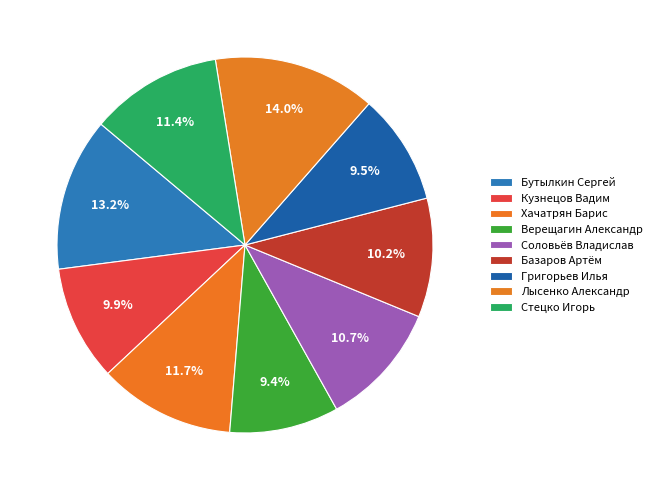

Combined, do Соловьёв Владислав and Базаров Артём account for over 50%?

No